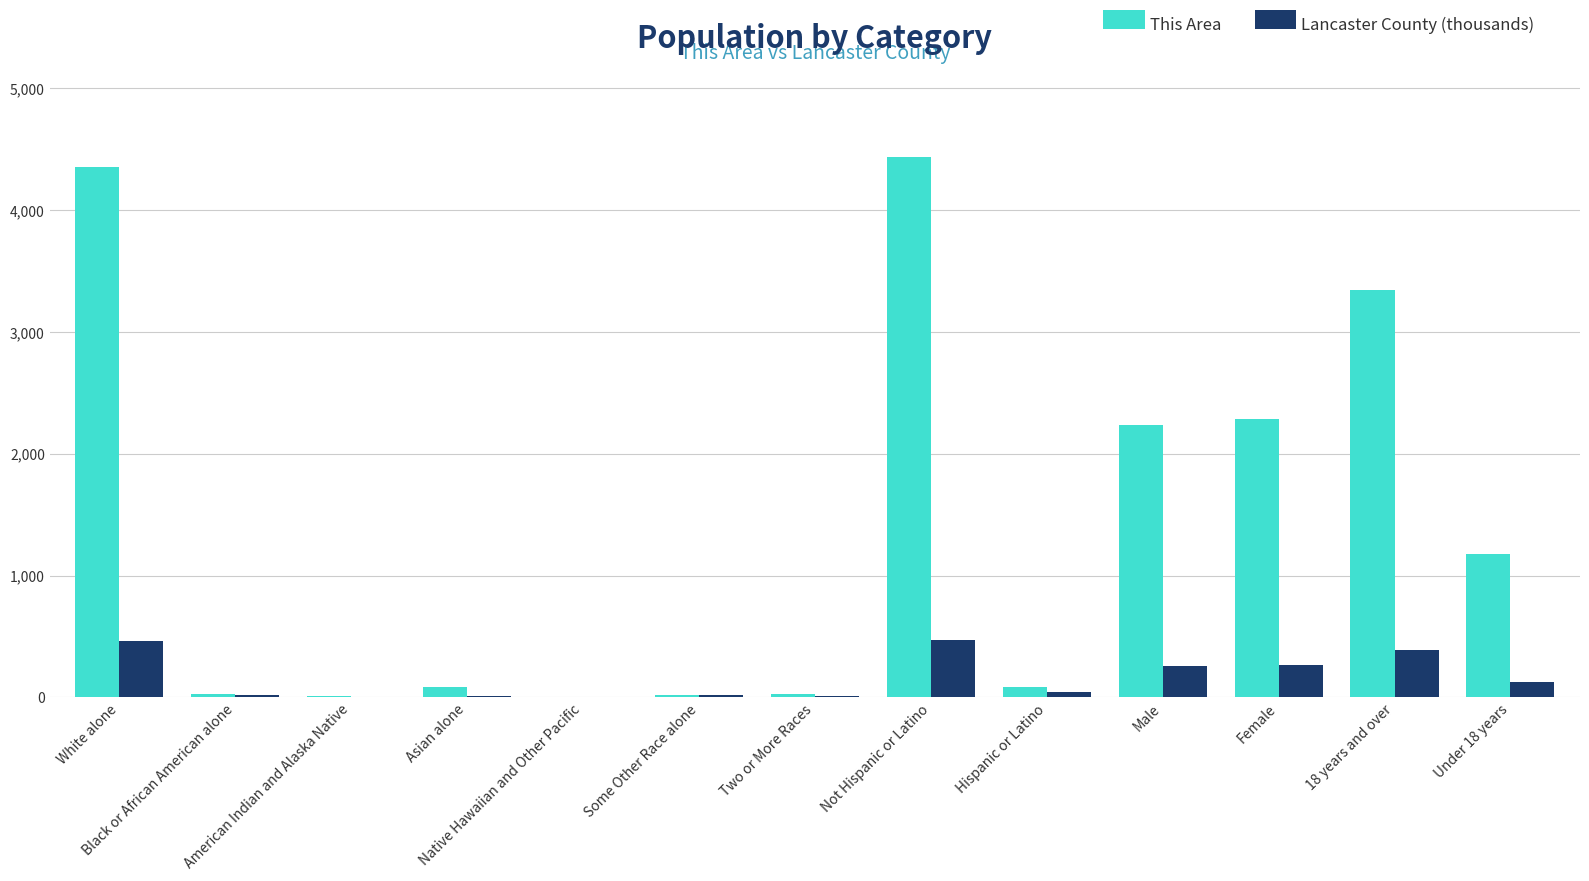

What is the maximum value shown in the chart?

4438.0